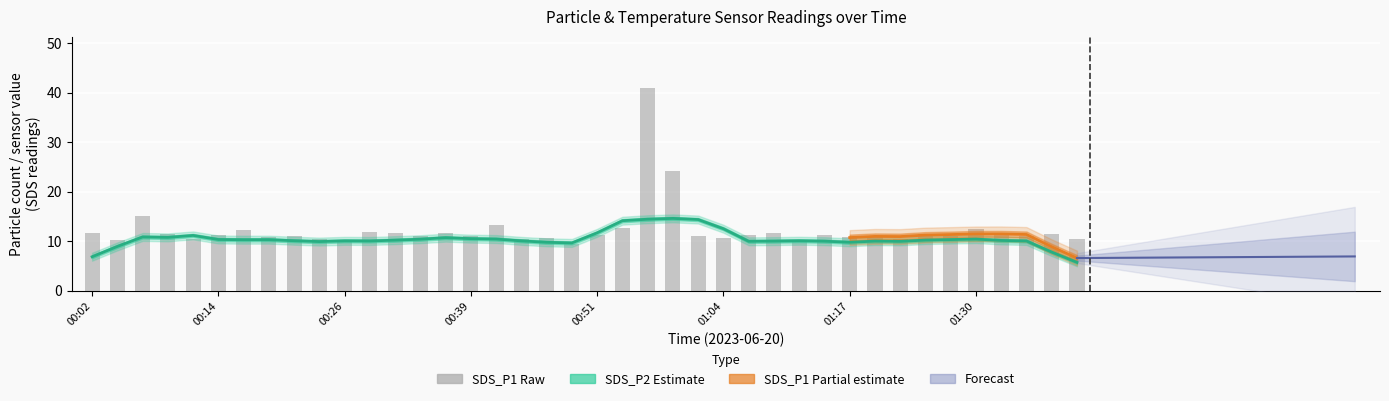

At which category is the sum across all series the highest?

00:56